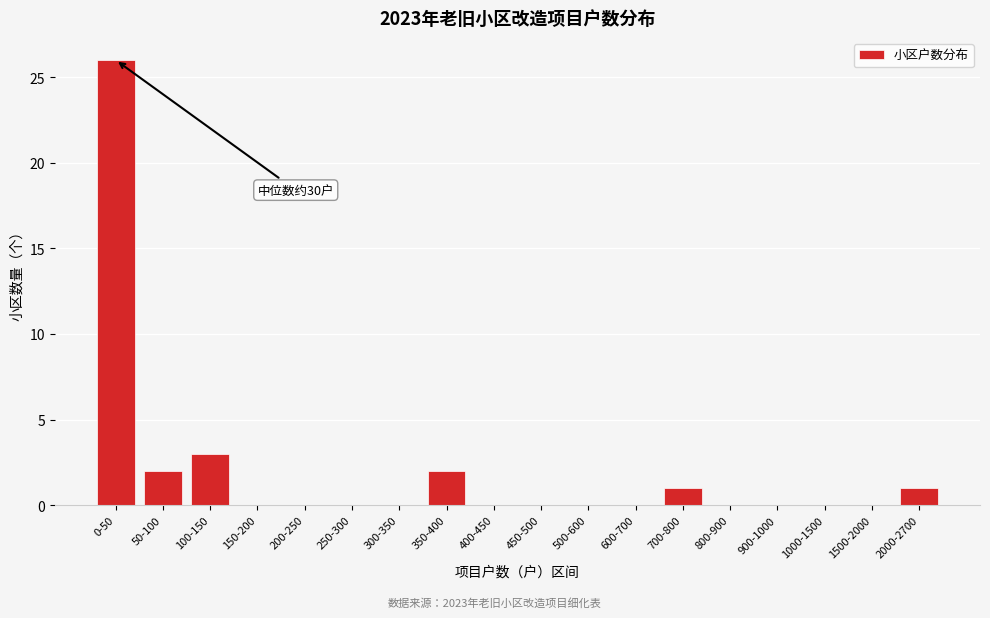

Reading left to right, what are all the values shown in this chart?

0-50=26	50-100=2	100-150=3	150-200=0	200-250=0	250-300=0	300-350=0	350-400=2	400-450=0	450-500=0	500-600=0	600-700=0	700-800=1	800-900=0	900-1000=0	1000-1500=0	1500-2000=0	2000-2700=1